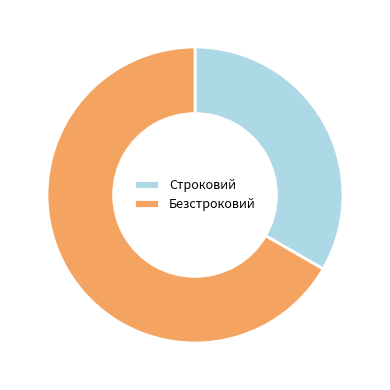

Is it true that Безстроковий is 67% of the pie?

True